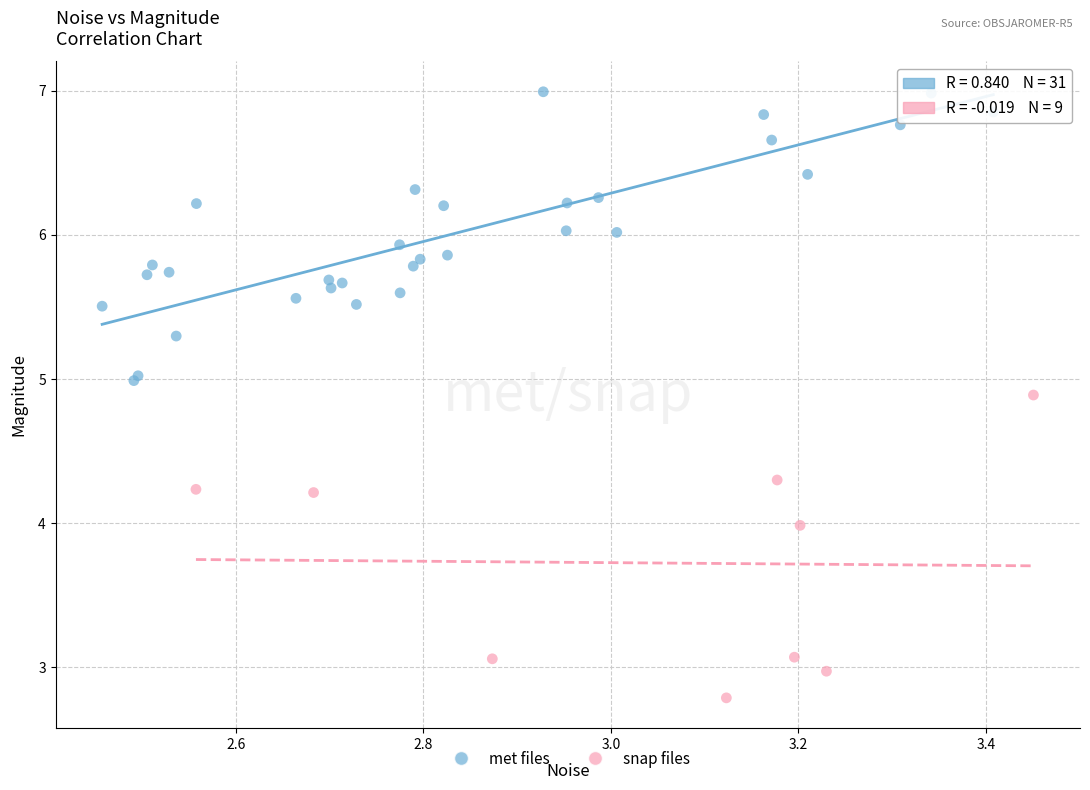

Which series contains the lowest Y value?

snap files